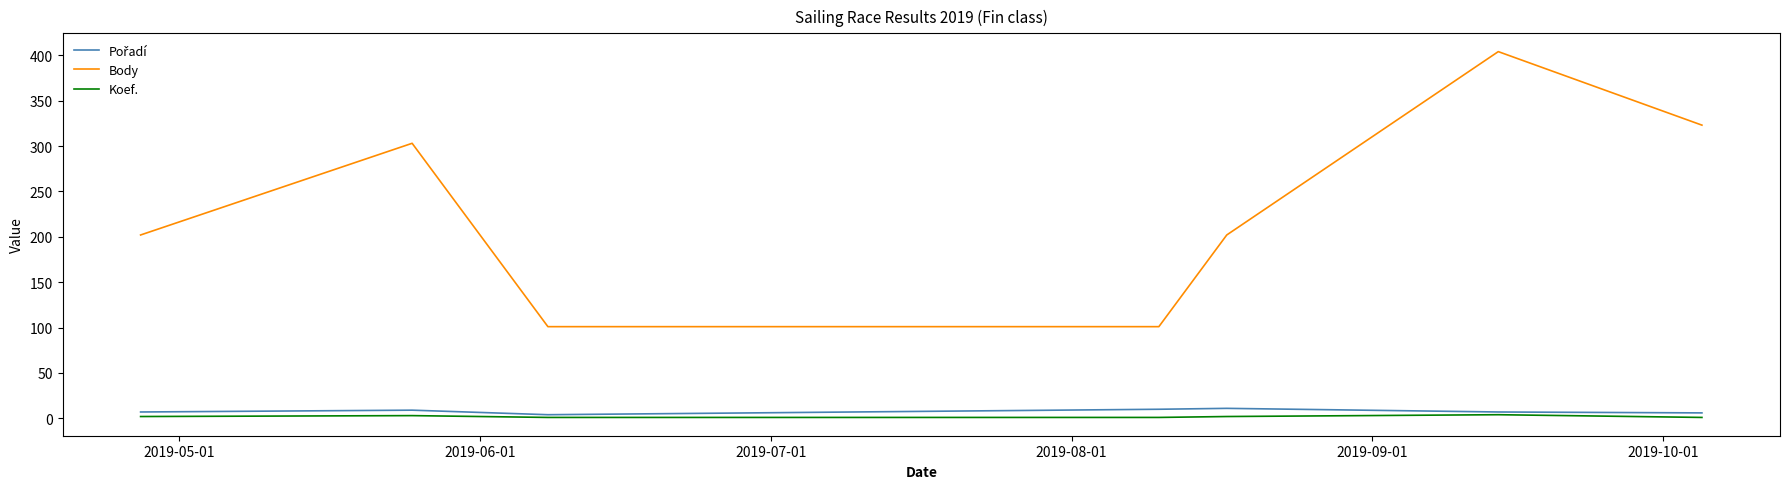

What is the greatest value displayed?

404